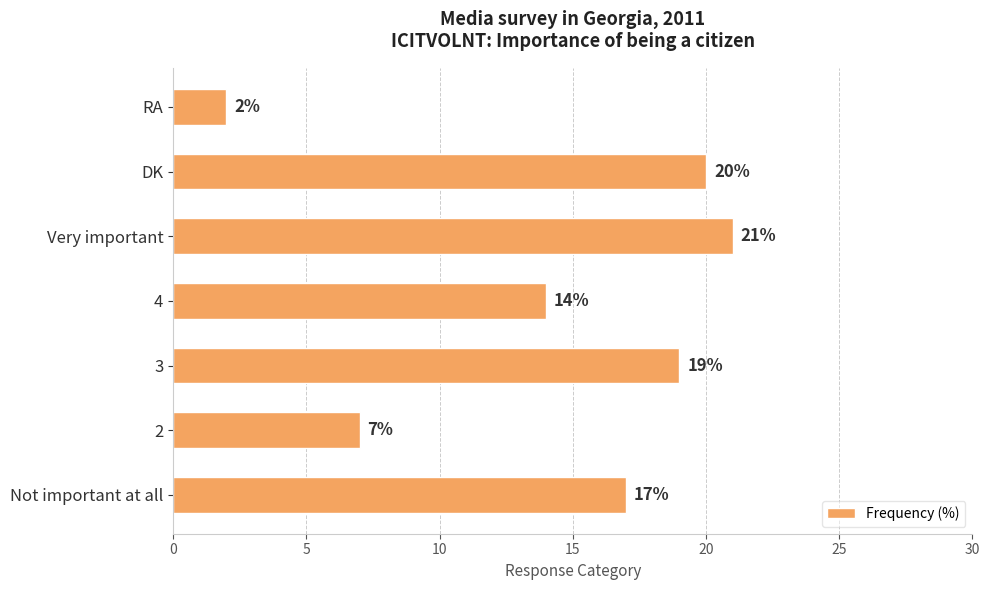

At which category does the chart reach its minimum across all series?

RA